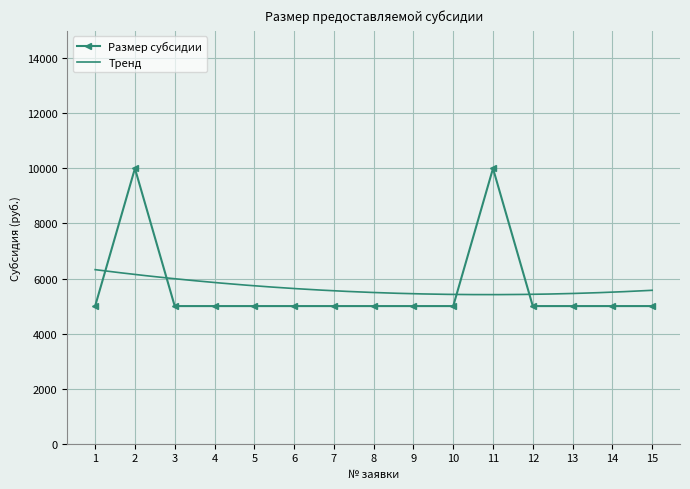

What is the value of the 11th point from the left?

10000